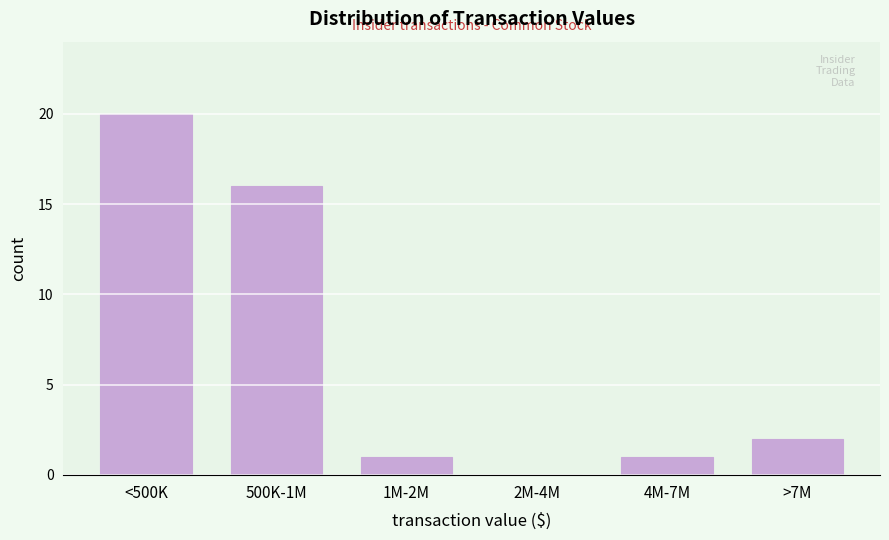

Reading right to left, extract all data points from this chart.

>7M=2	4M-7M=1	2M-4M=0	1M-2M=1	500K-1M=16	<500K=20